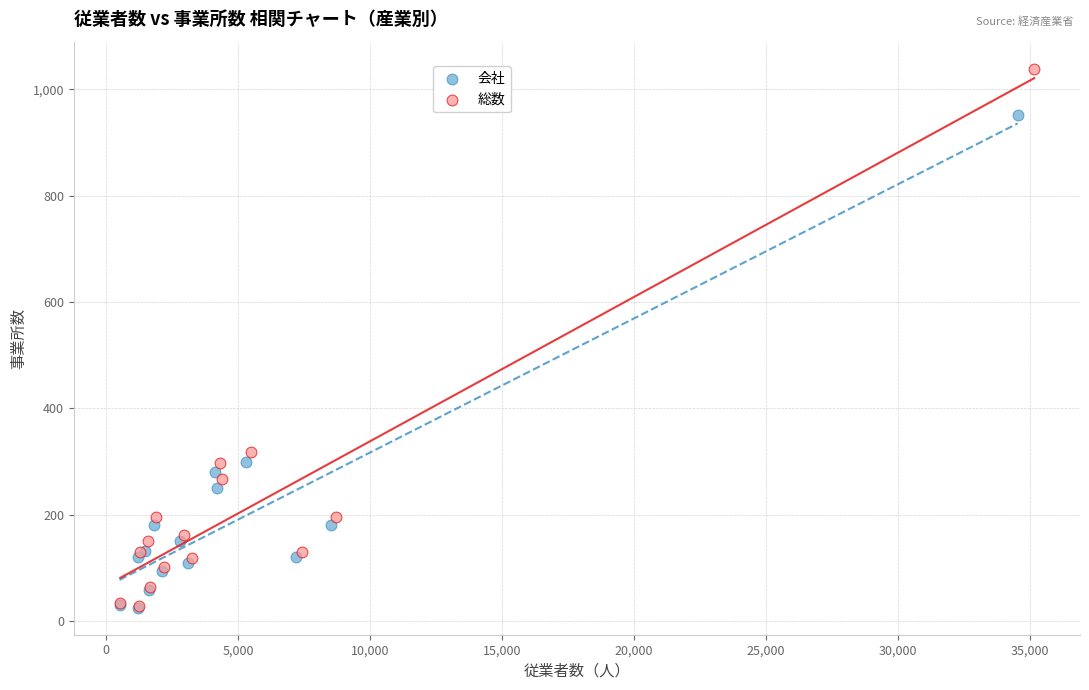

Which series contains the highest Y value?

総数